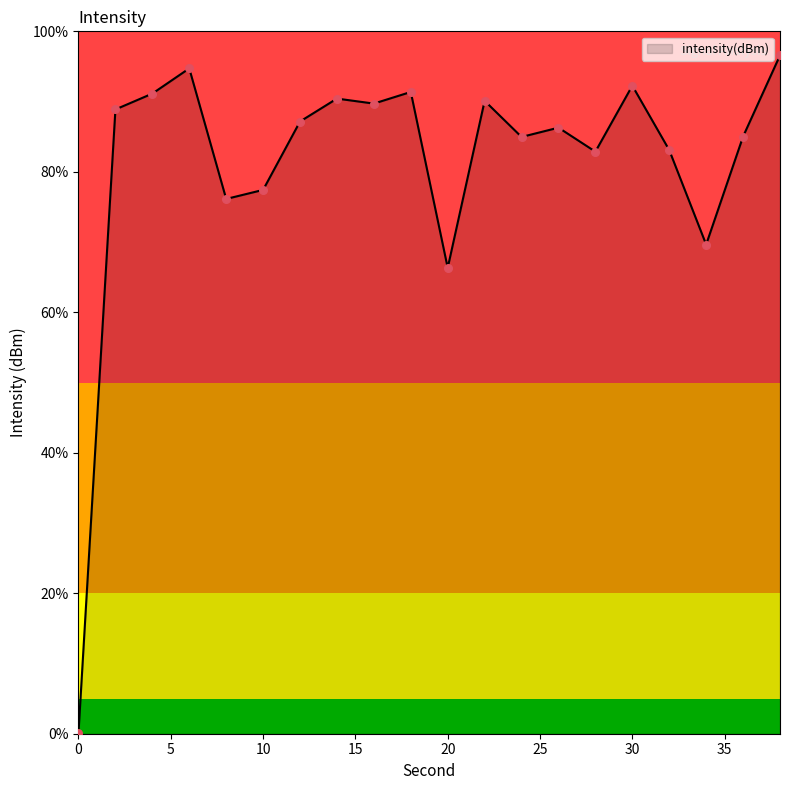

What is the difference between the maximum and minimum values?

96.4